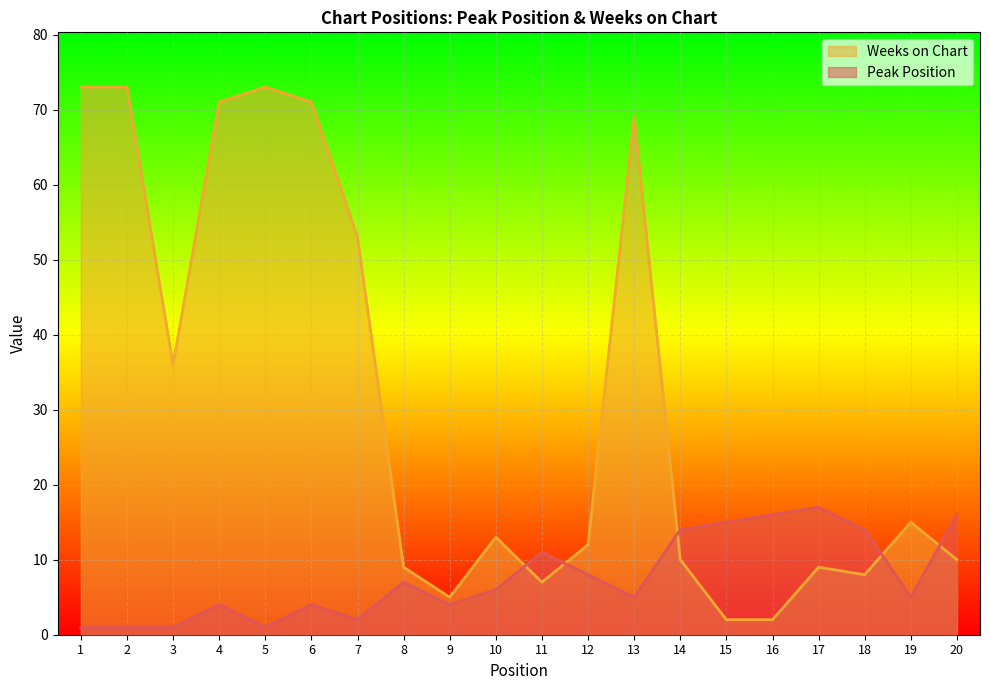

At which category is the sum across all series the highest?

4